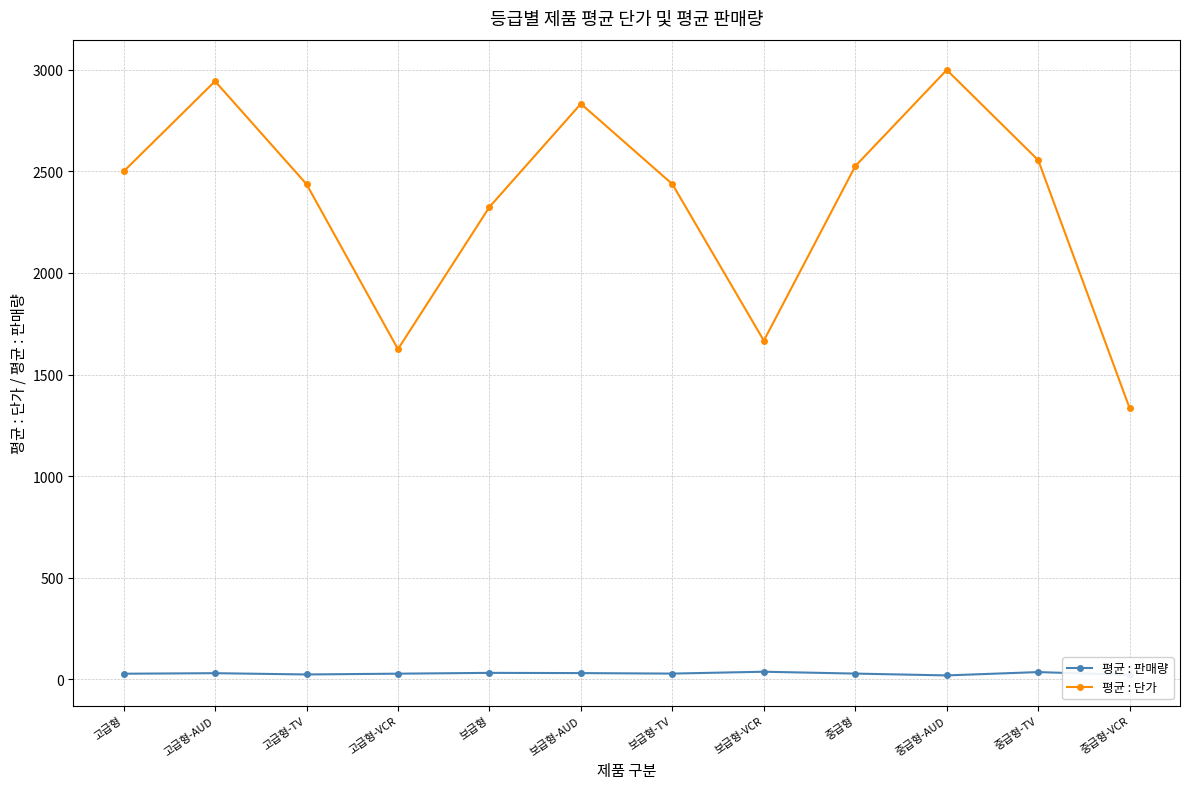

True or false: 평균 : 판매량 has more than 1 points higher than both neighbors.

True